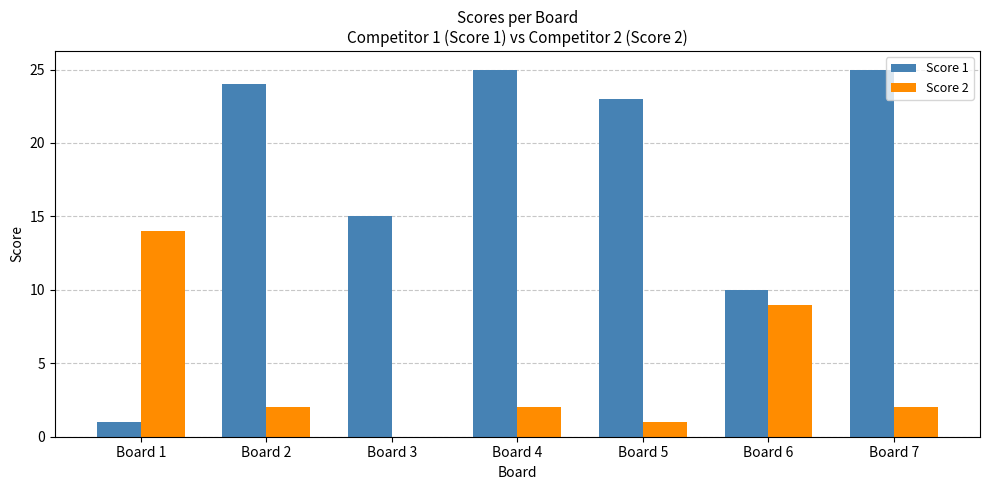

At which label does Score 2 reach its peak?

Board 1